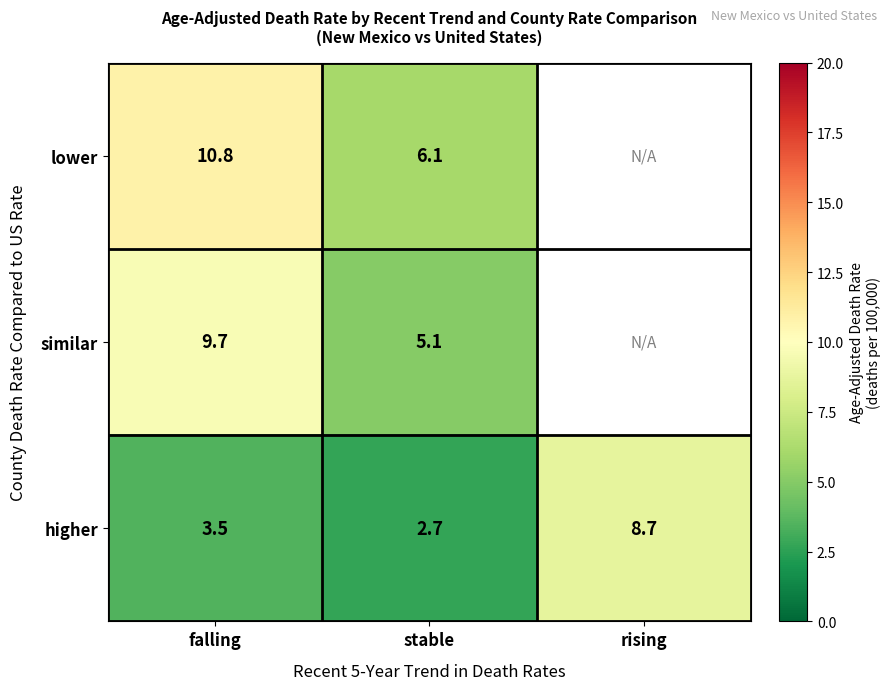

At which label is higher closest to 5?

falling